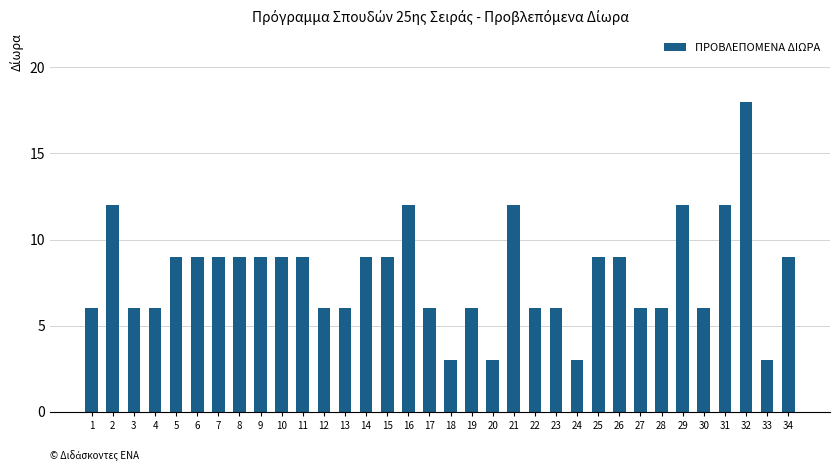

What is the approximate value at 21, to the nearest 10?

10